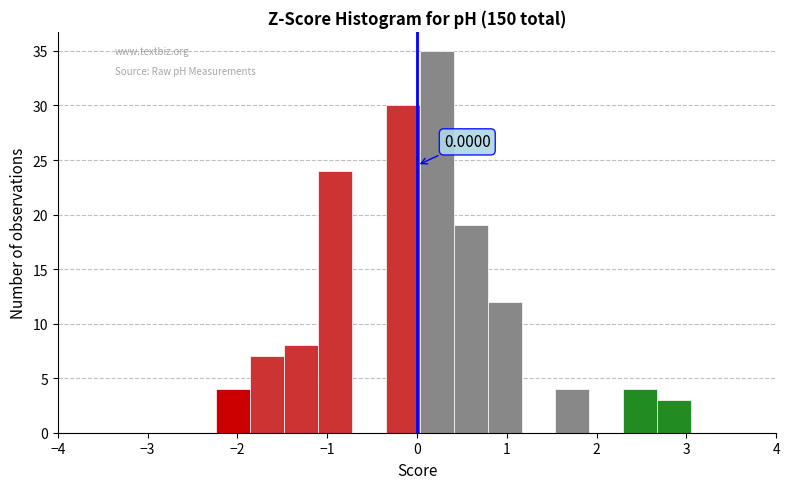

Read against the x-axis, roughly where is the centre of the tallest bar?

0.2